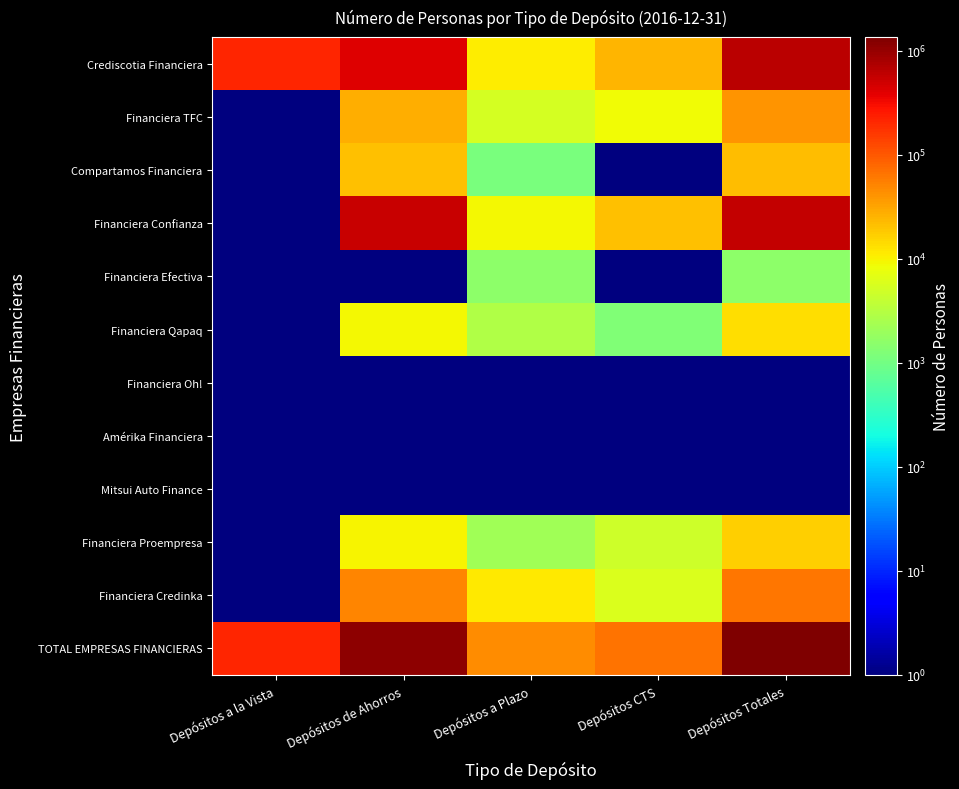

What is the spread (max minus min) of values at Depósitos Totales?

1350901.9